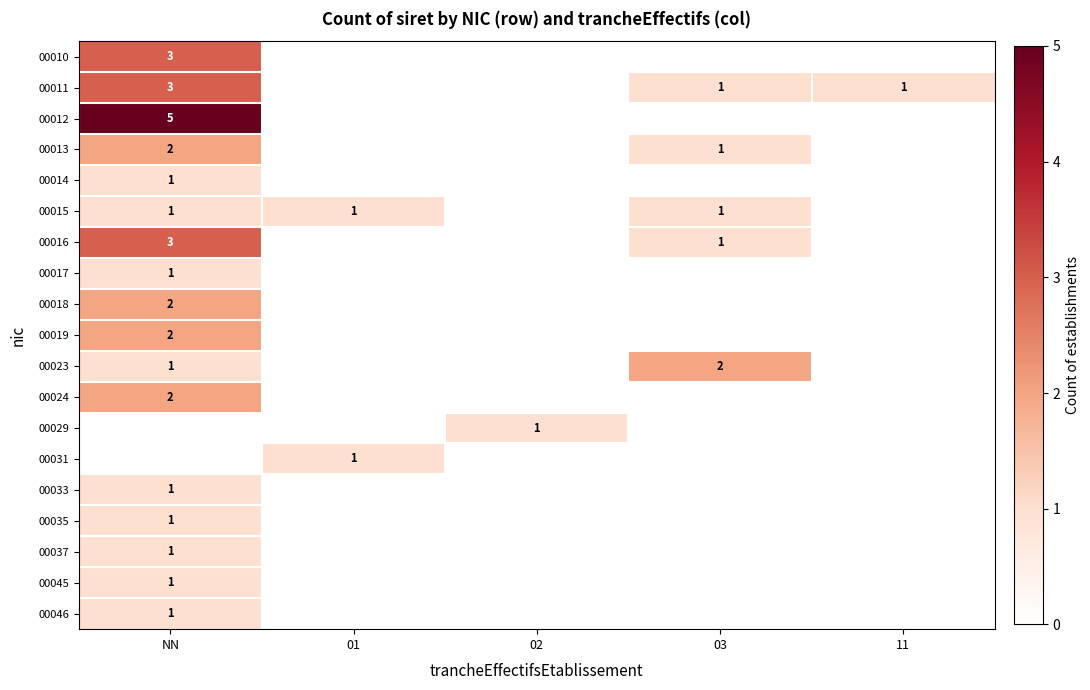

Is it true that 00016 equals 3 at NN?

True